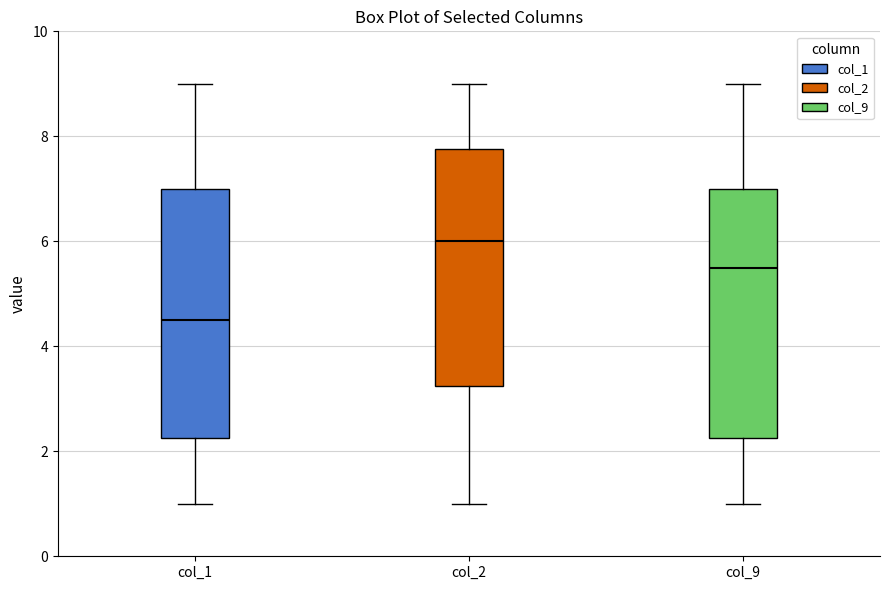

Where does the upper whisker of the box for col_1 end on the y-axis? The values are not printed on the chart, so give them approximately, as read against the axis.

9.0